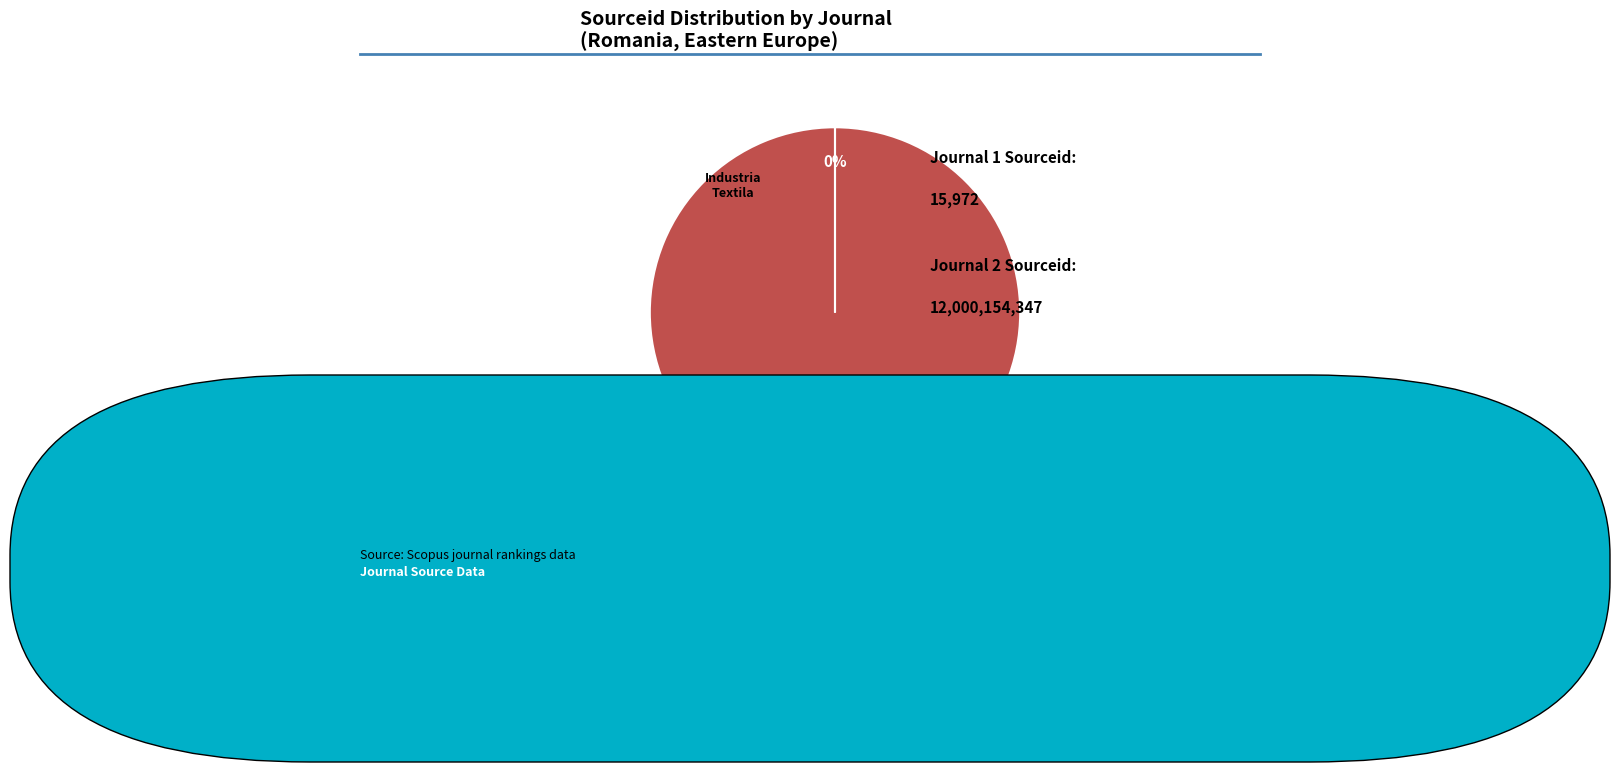

Is there any slice that represents more than half of the pie?

Yes